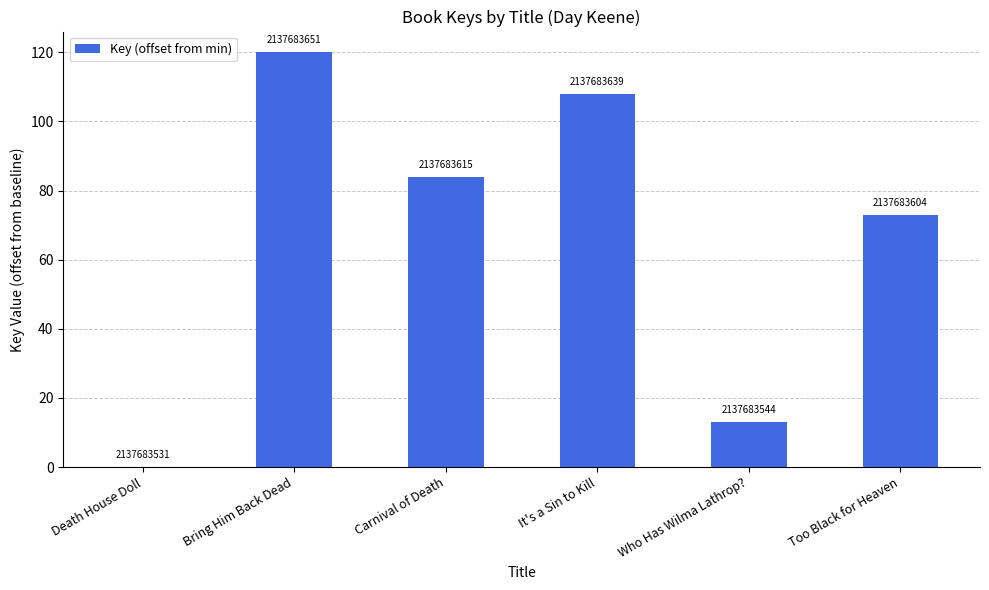

Between Carnival of Death and Who Has Wilma Lathrop?, which is larger?

Carnival of Death